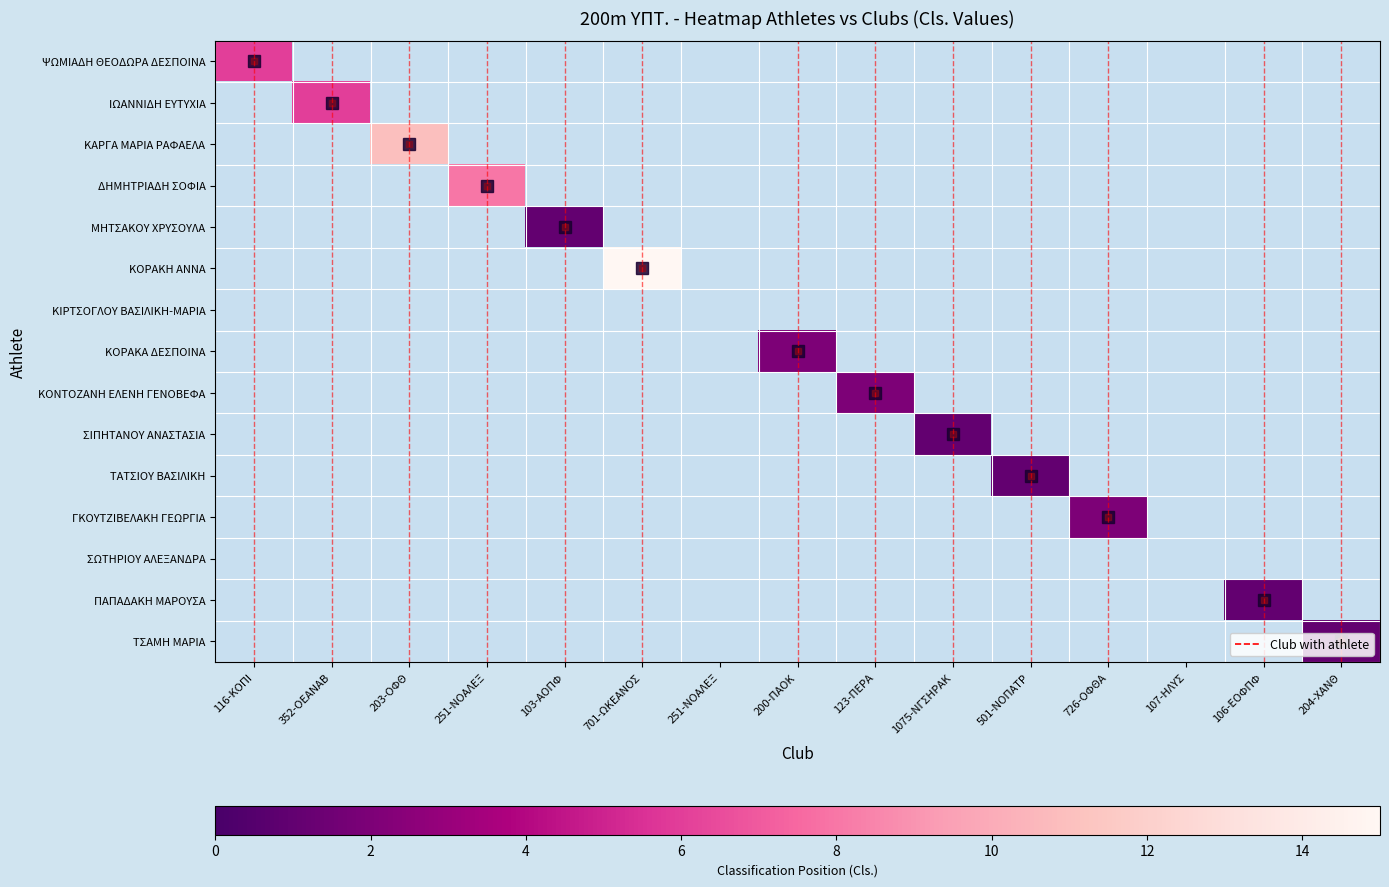

Rank the categories by ΜΗΤΣΑΚΟΥ ΧΡΥΣΟΥΛΑ value from lowest to highest.

0, 1, 2, 3, 5, 6, 7, 8, 9, 10, 11, 12, 13, 14, 4